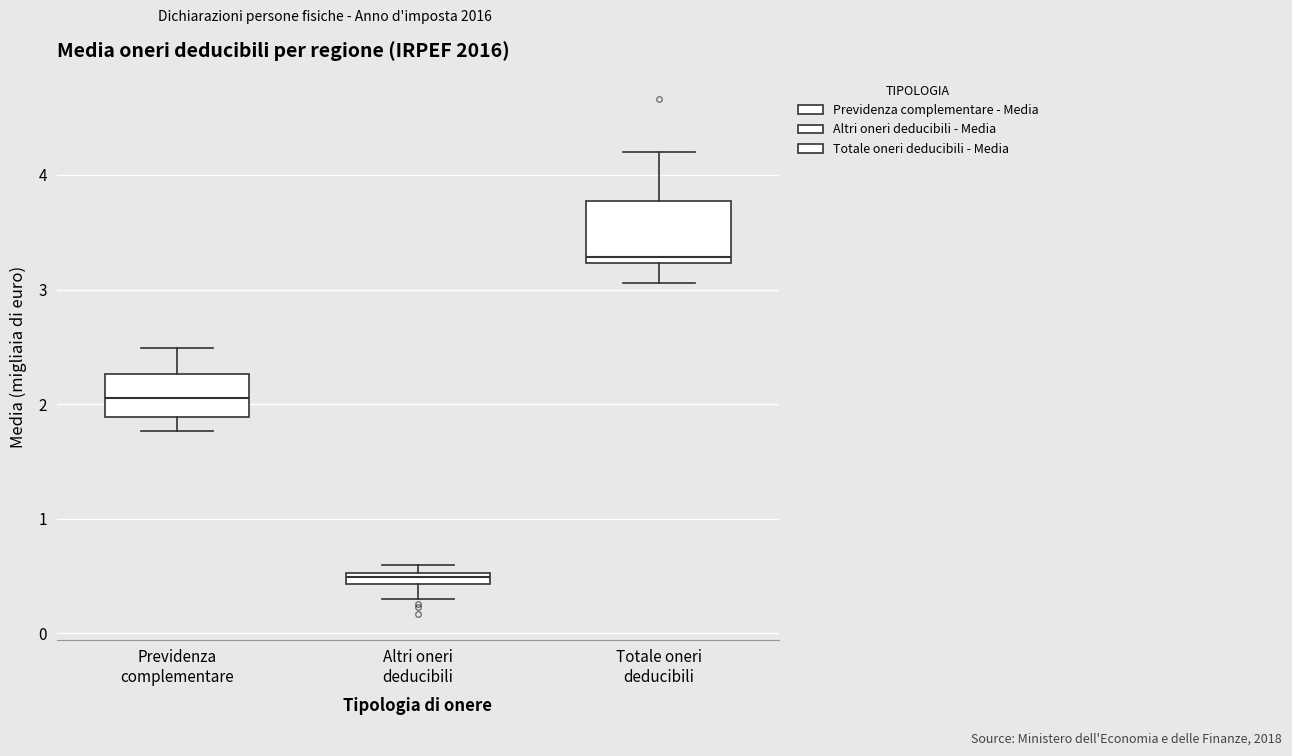

Which box's median line is the lowest?

Altri oneri deducibili